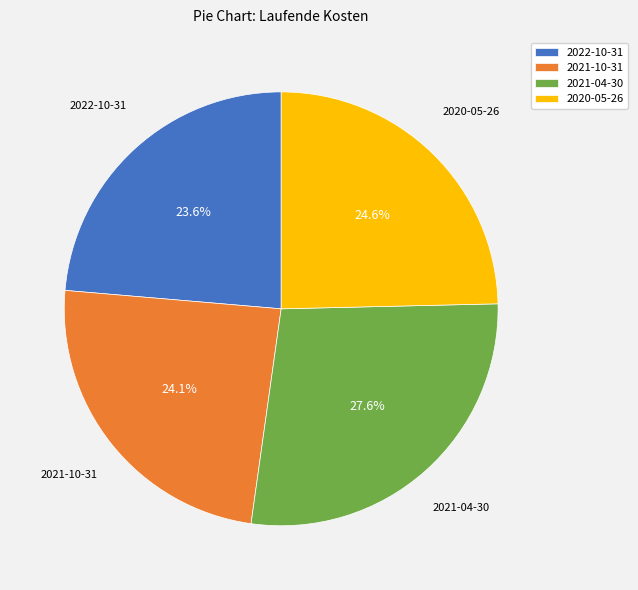

True or false: 2022-10-31 accounts for 16% of the total.

False